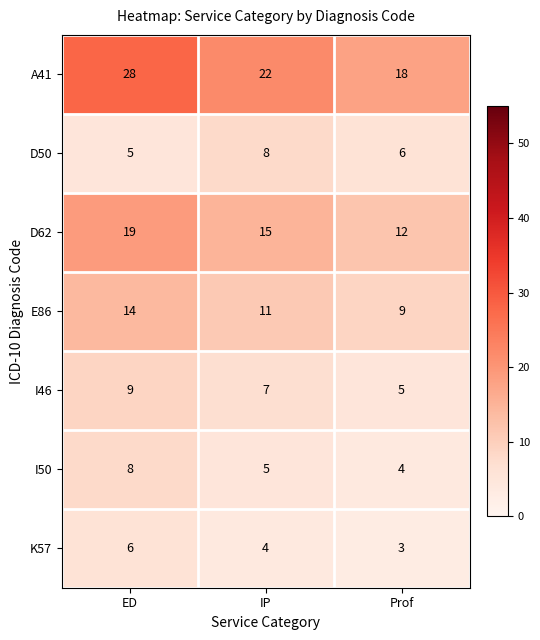

Reading left to right, transcribe all the data shown in this chart.

A41: ED=28	IP=22	Prof=18
D50: ED=5	IP=8	Prof=6
D62: ED=19	IP=15	Prof=12
E86: ED=14	IP=11	Prof=9
I46: ED=9	IP=7	Prof=5
I50: ED=8	IP=5	Prof=4
K57: ED=6	IP=4	Prof=3